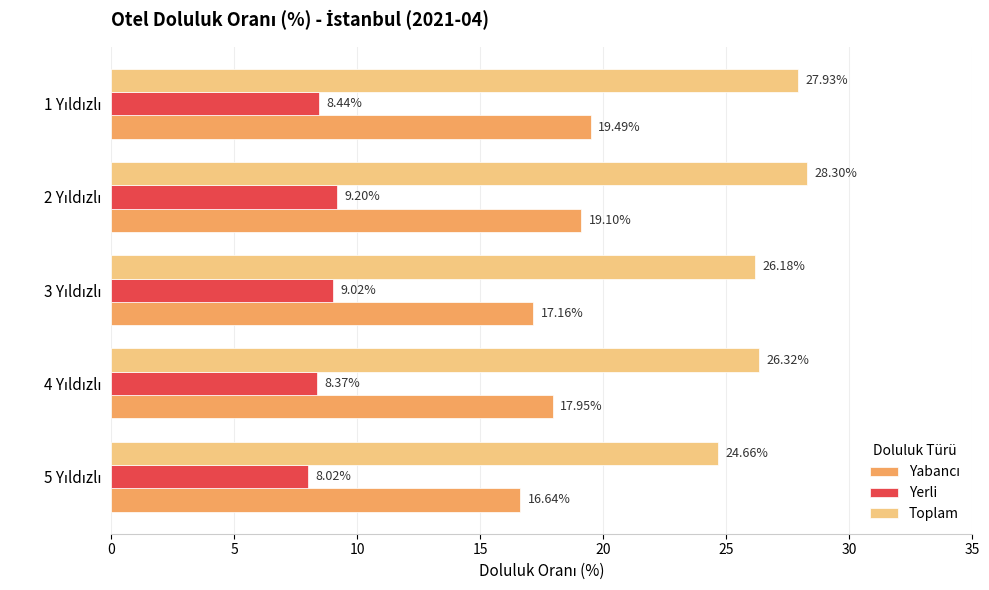

Which series has the largest total across all categories?

Toplam